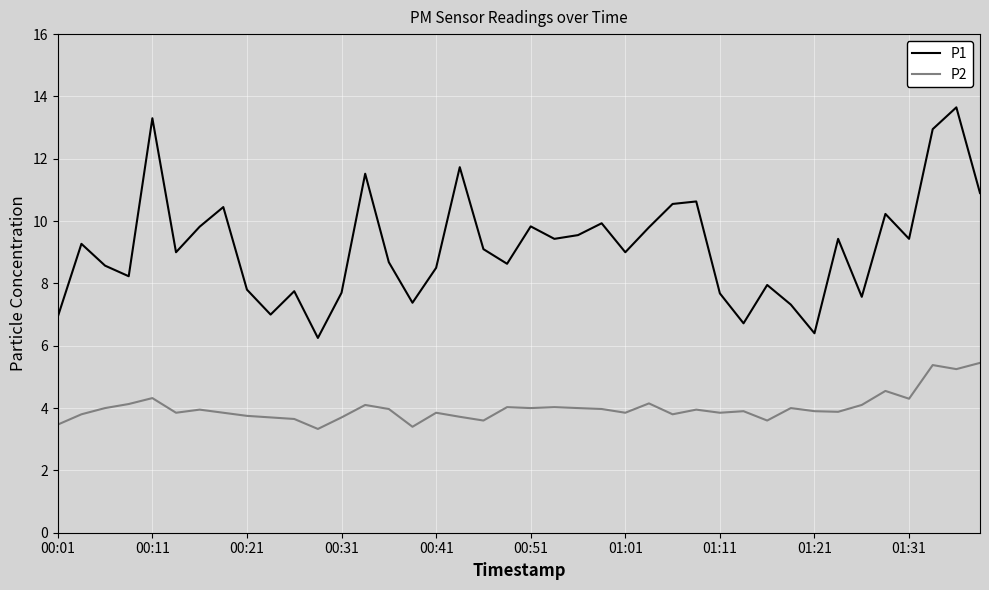

True or false: P1 and P2 intersect in this chart.

False